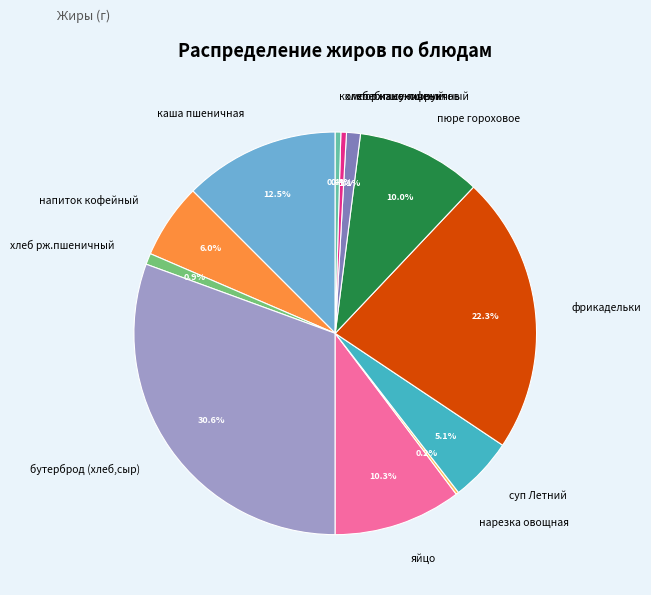

Which category has the biggest portion of the pie?

бутерброд (хлеб,сыр)